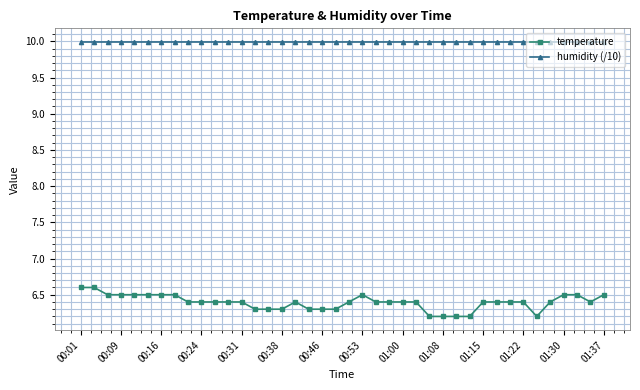

What is the value of the humidity (/10) point at the 29th from the left?

10.0